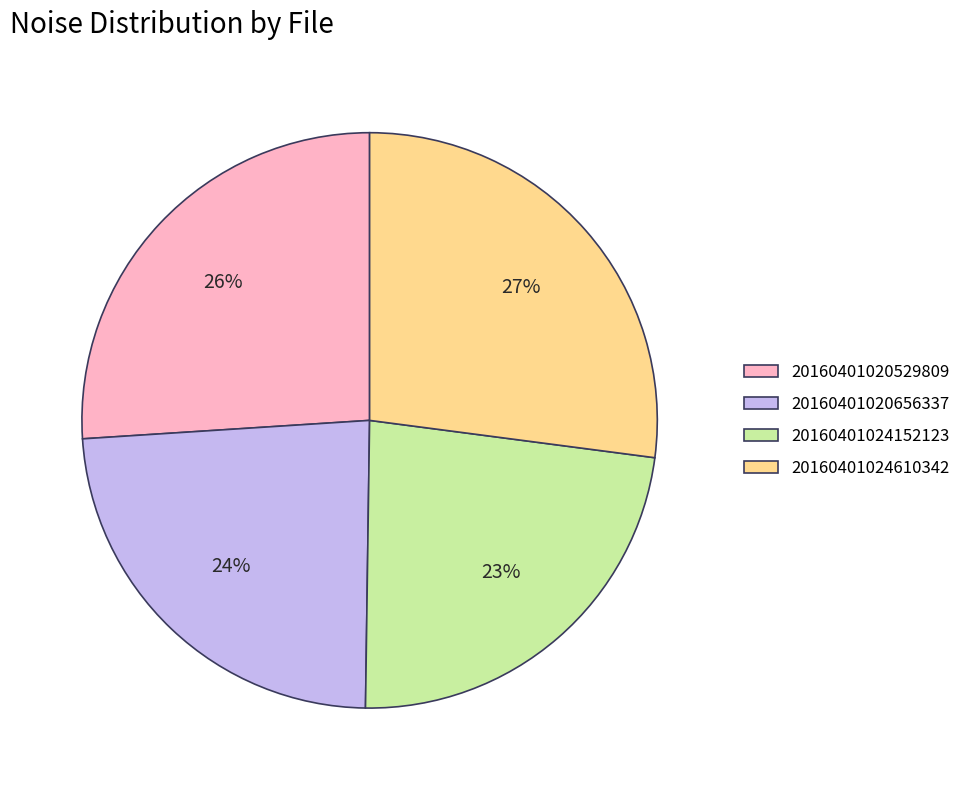

The 20160401020529809 slice represents 37% of the pie. True or false?

False